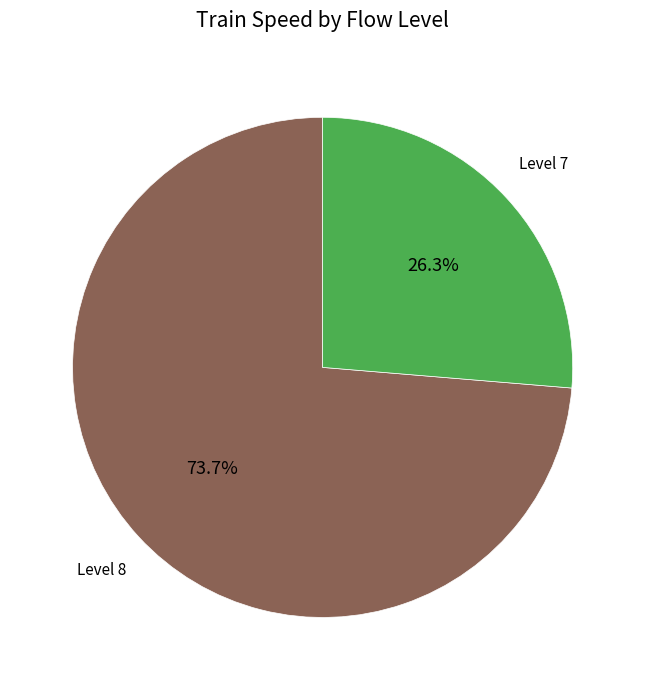

Is there any slice that represents more than half of the pie?

Yes